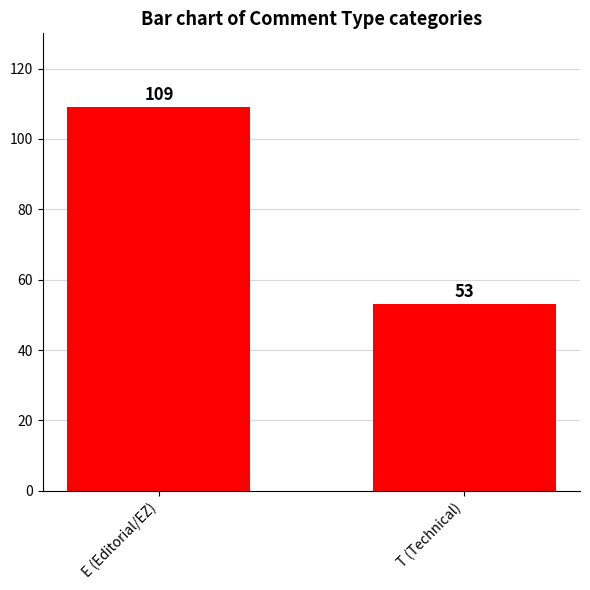

What is the label of the 2nd bar from the right?

E (Editorial/EZ)